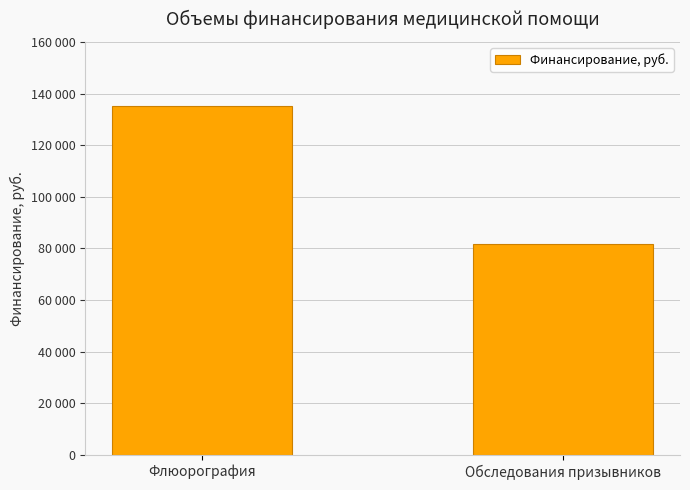

What is the average value?

108528